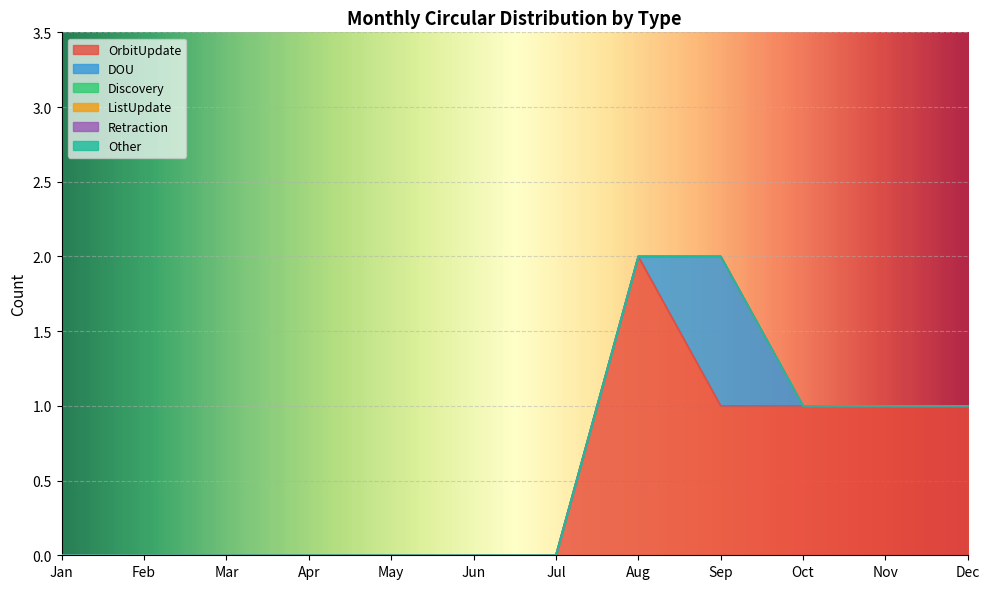

True or false: DOU and Other intersect in this chart.

False